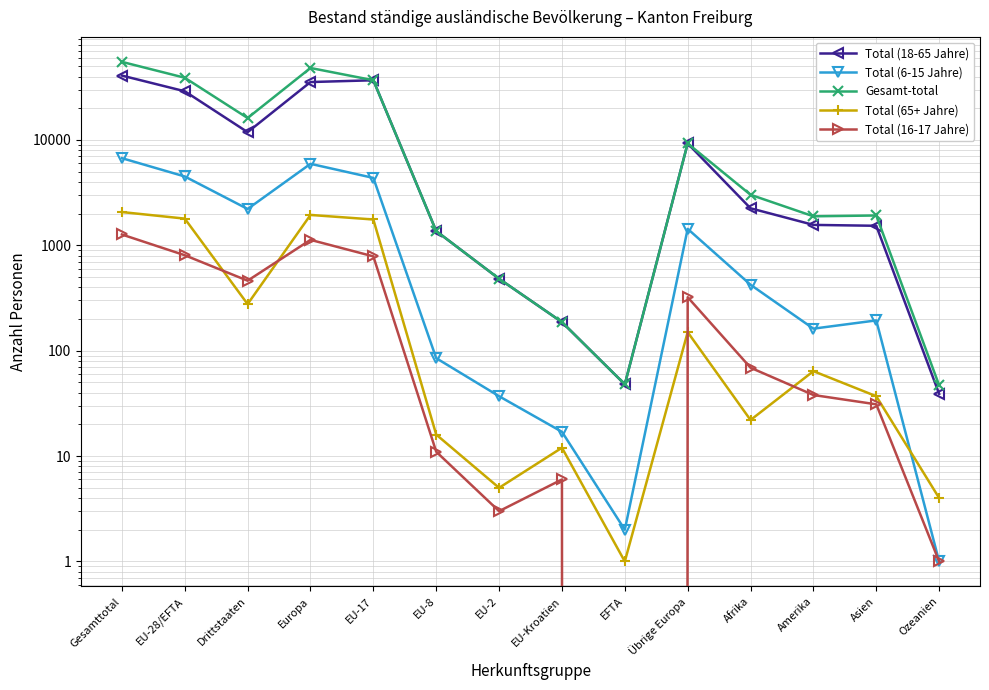

Which has a higher value, Übrige Europa or Ozeanien?

Übrige Europa